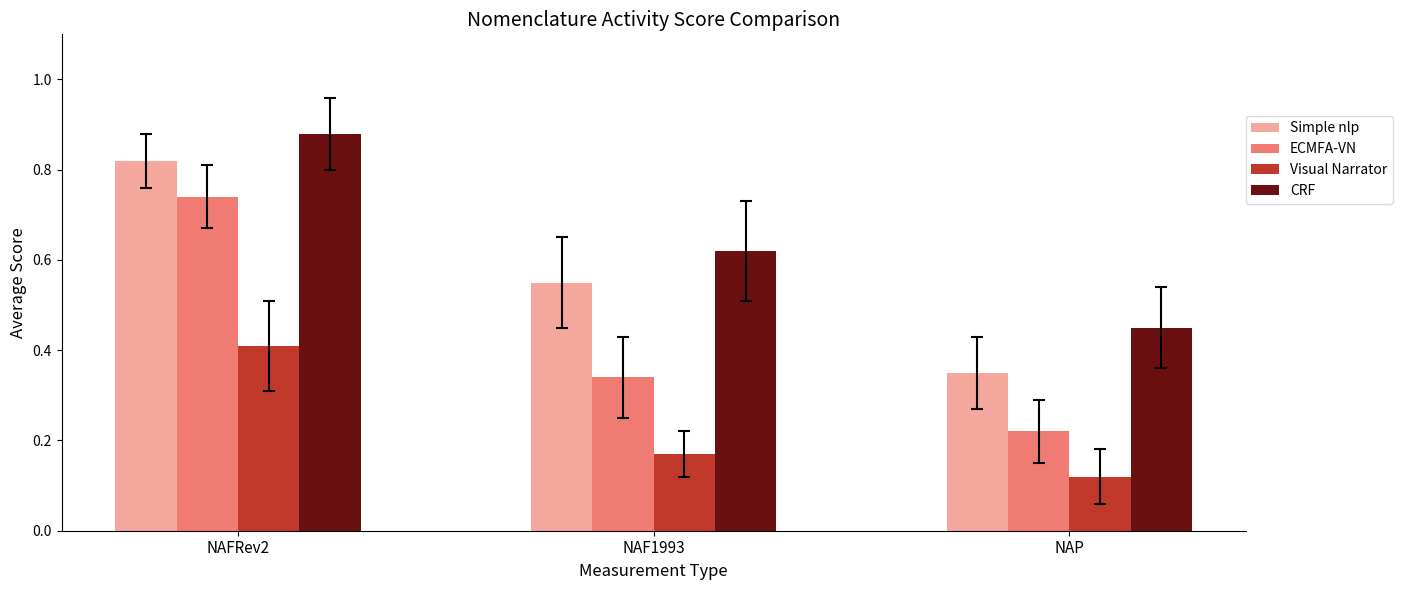

At which label is ECMFA-VN closest to 0?

NAP